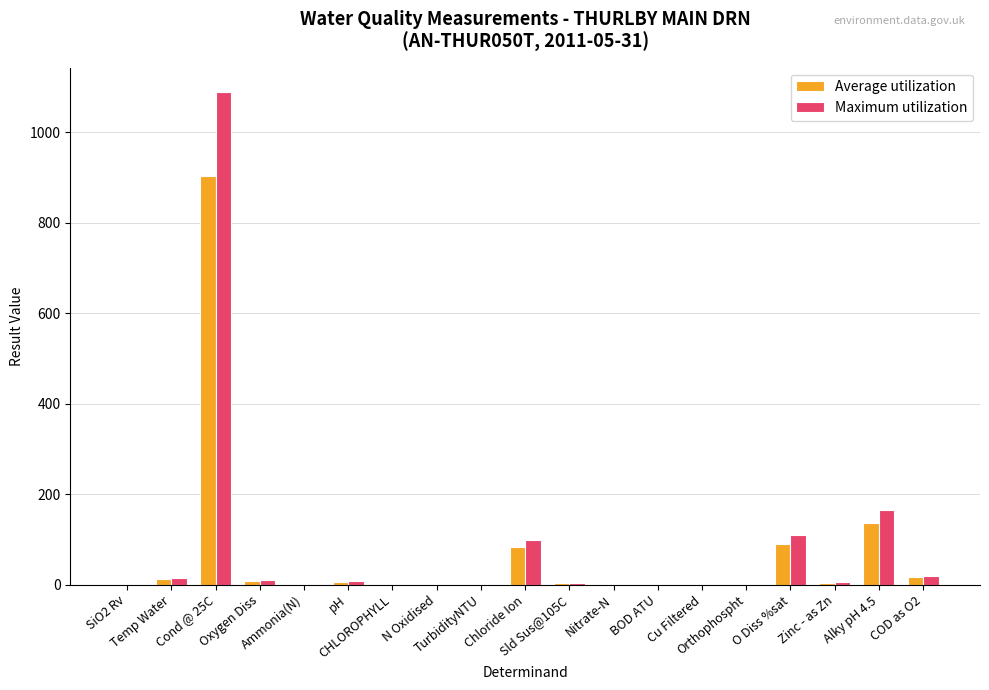

Count the number of data series in this chart.

2